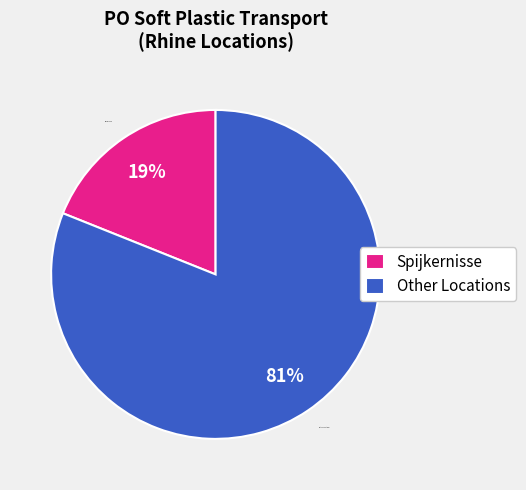

True or false: Other Locations accounts for 96% of the total.

False